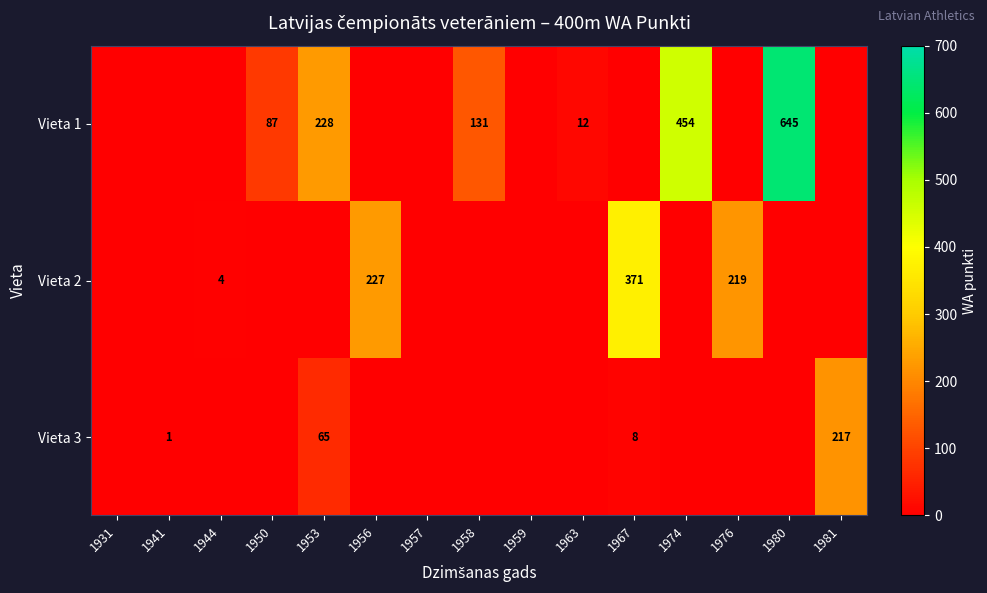

Between 1957 and 1931, which is larger?

1957